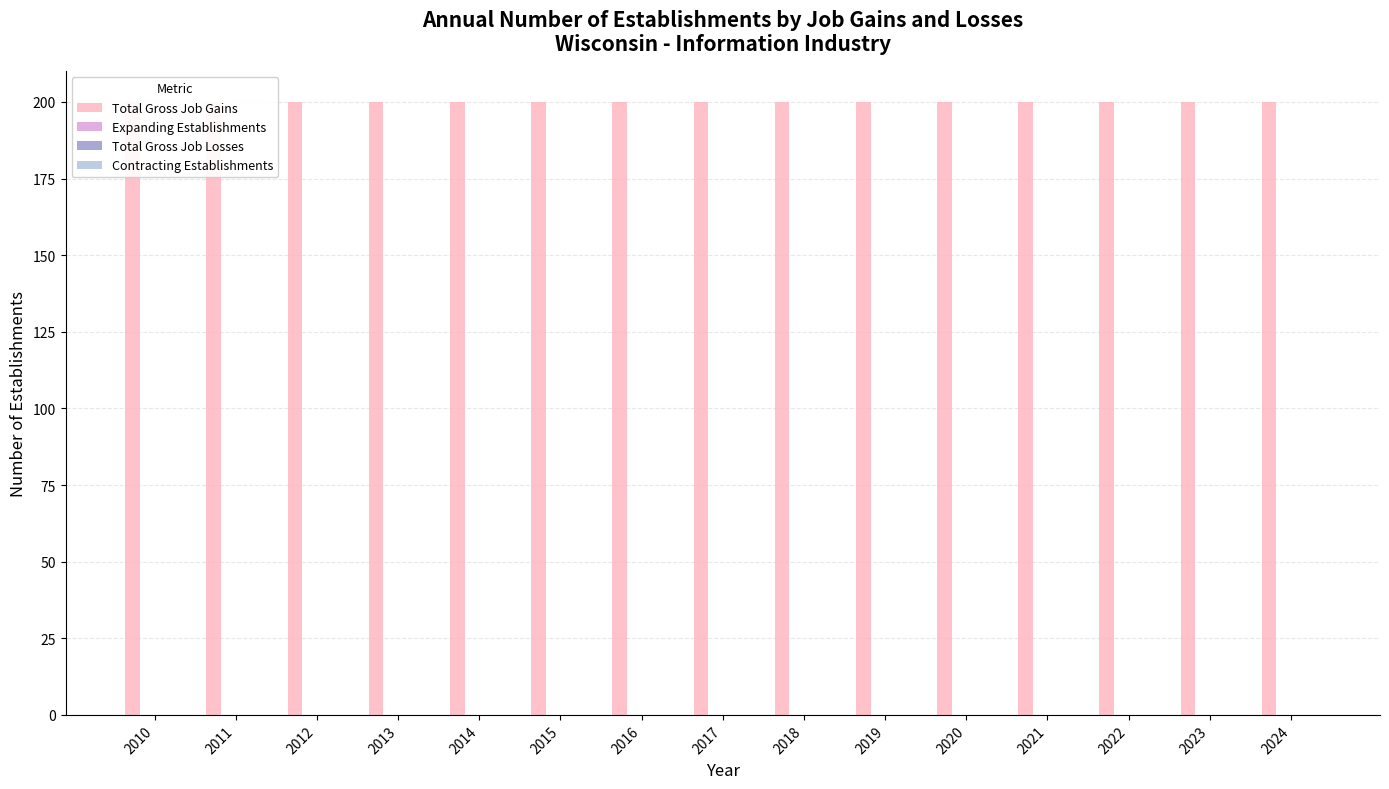

Which series has the largest range (max minus min)?

Total Gross Job Gains